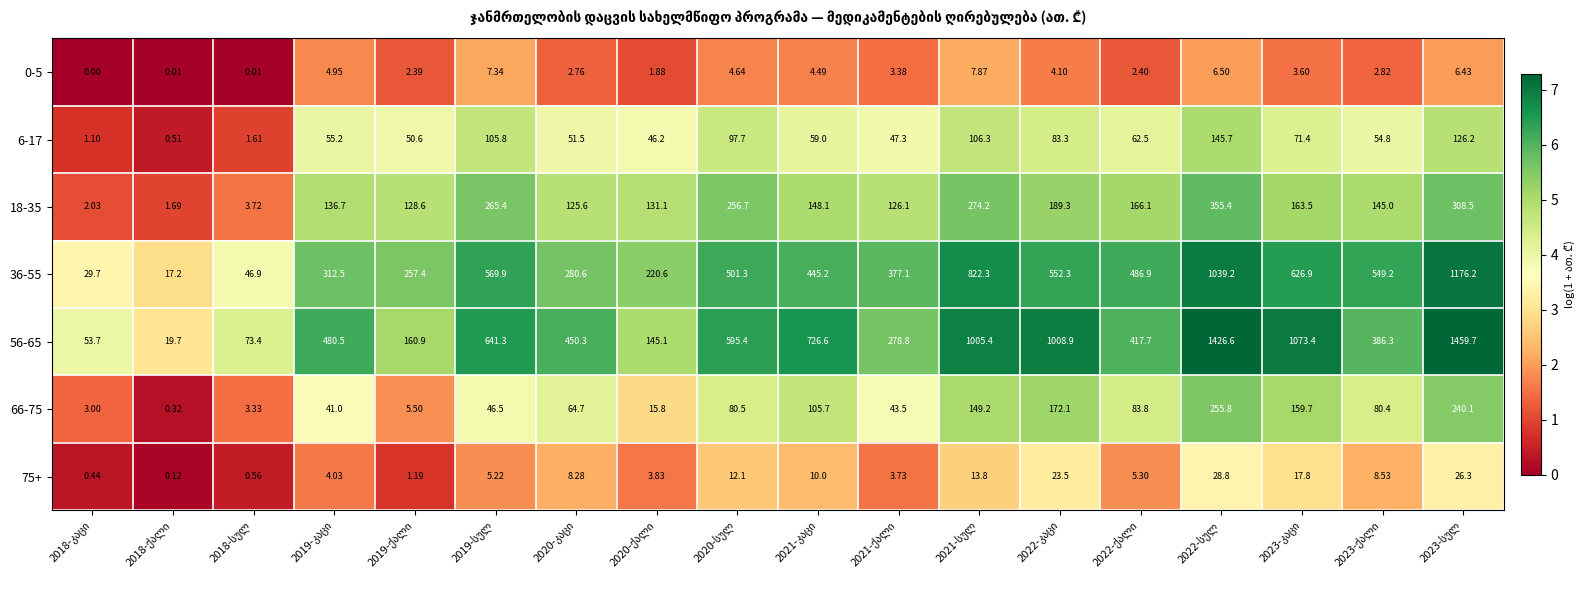

List the labels in order of 75+ value, smallest first.

2018-ქალი, 2018-კაცი, 2018-სულ, 2019-ქალი, 2021-ქალი, 2020-ქალი, 2019-კაცი, 2019-სულ, 2022-ქალი, 2020-კაცი, 2023-ქალი, 2021-კაცი, 2020-სულ, 2021-სულ, 2023-კაცი, 2022-კაცი, 2023-სულ, 2022-სულ